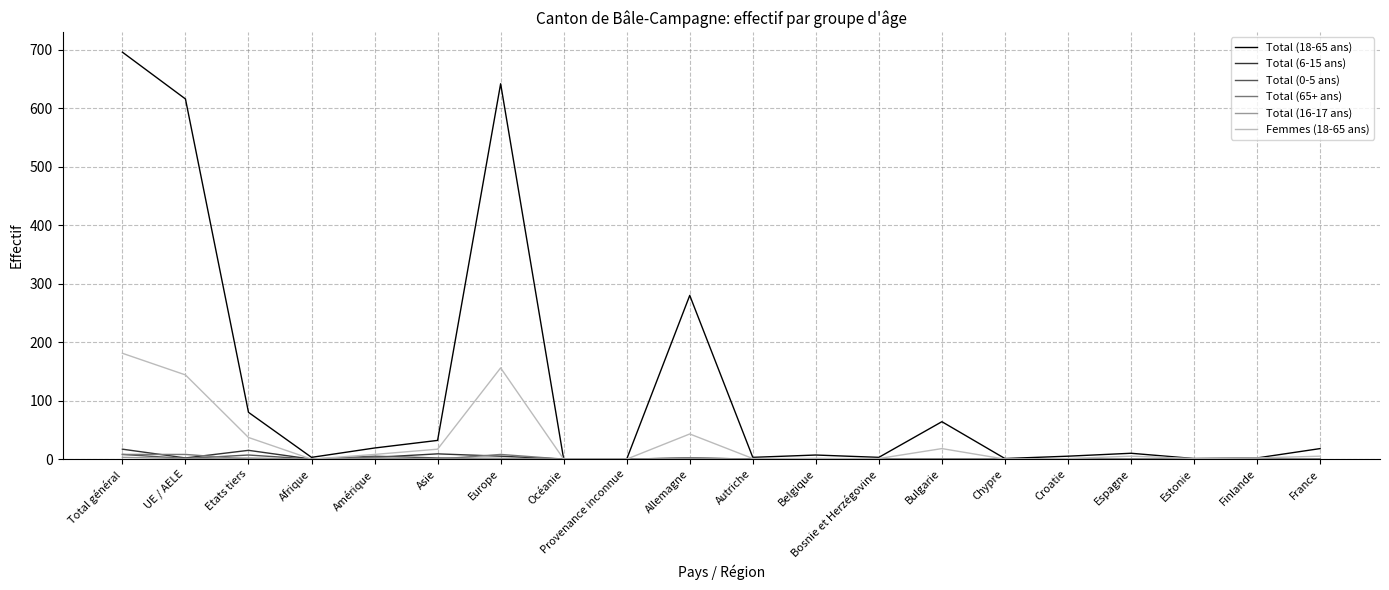

What is the difference between the Femmes (18-65 ans) values at Afrique and UE / AELE?

144